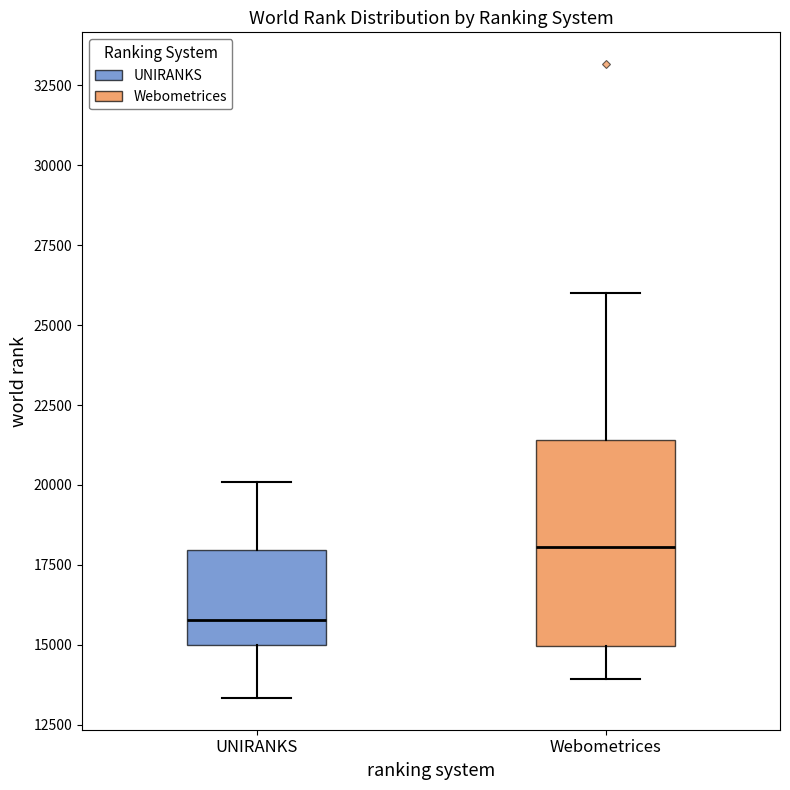

Where is the upper edge of the box for Webometrices on the y-axis? The values are not printed on the chart, so give them approximately, as read against the axis.

21500